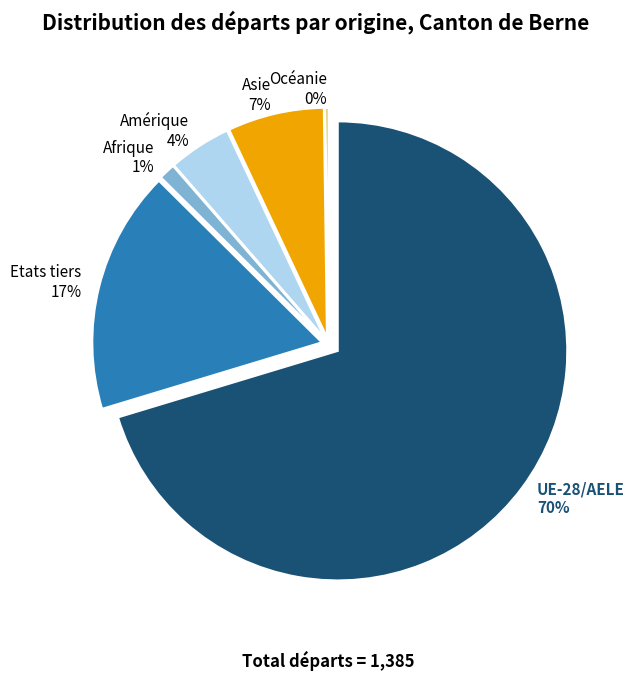

Does UE-28/AELE account for over 50% of the chart?

Yes